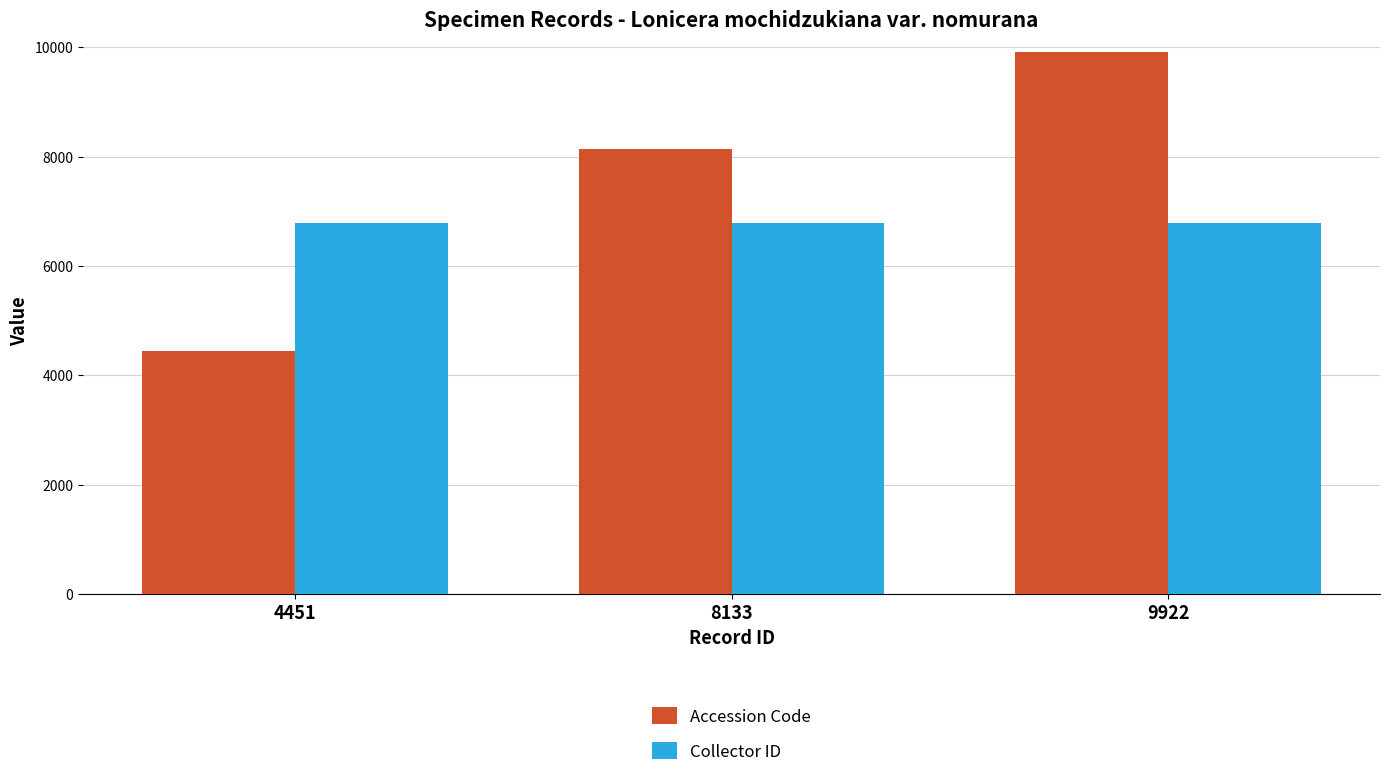

Which series has the widest spread of values?

Accession Code